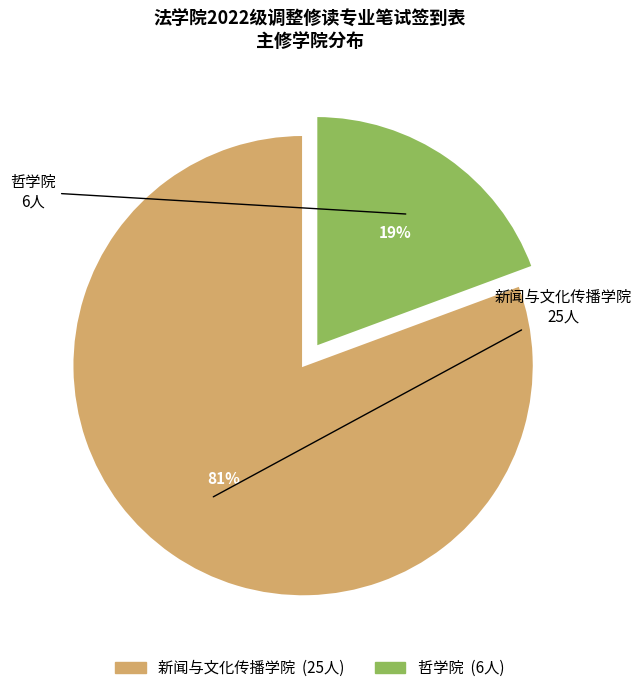

The 哲学院 slice represents 19% of the pie. True or false?

True